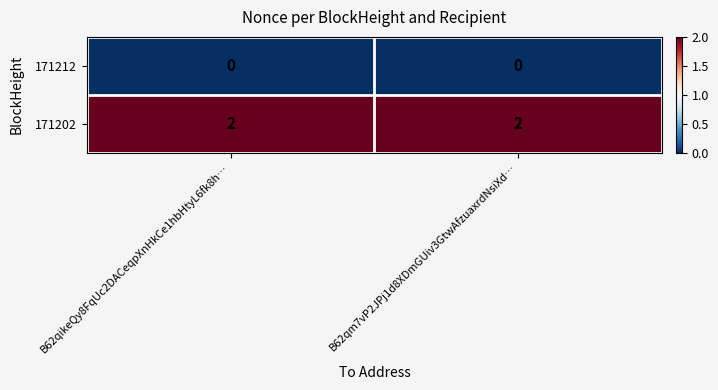

What is the spread (max minus min) of values at B62qikeQy8FqUc2DACeqpXnHkCe1hbHtyL6fk8h…?

2